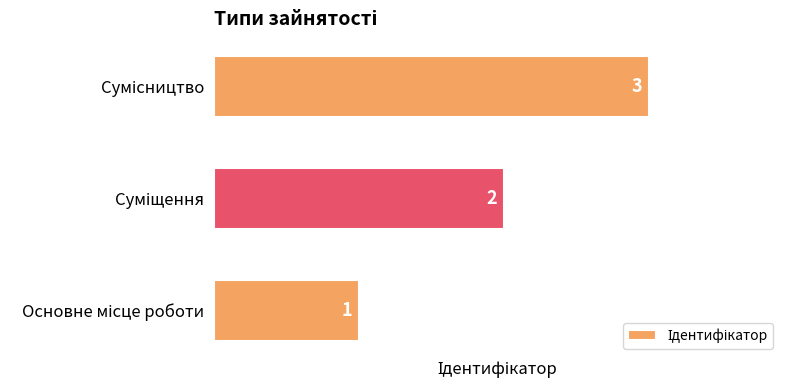

How many values are between 1 and 3?

3